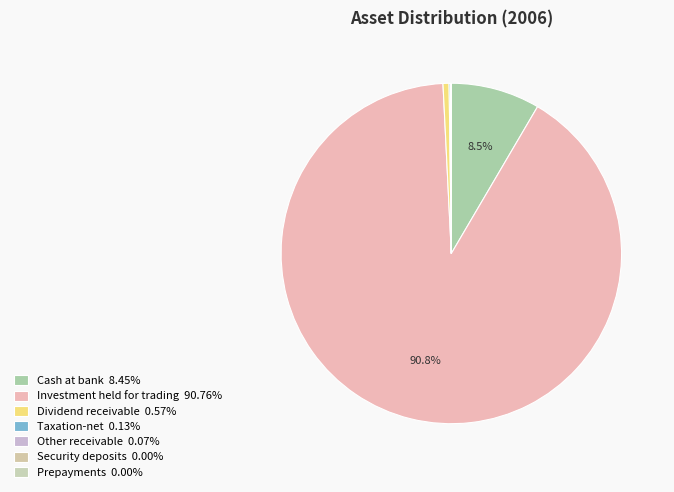

Approximately how many times larger is the value at Taxation-net compared to Dividend receivable?

0.2